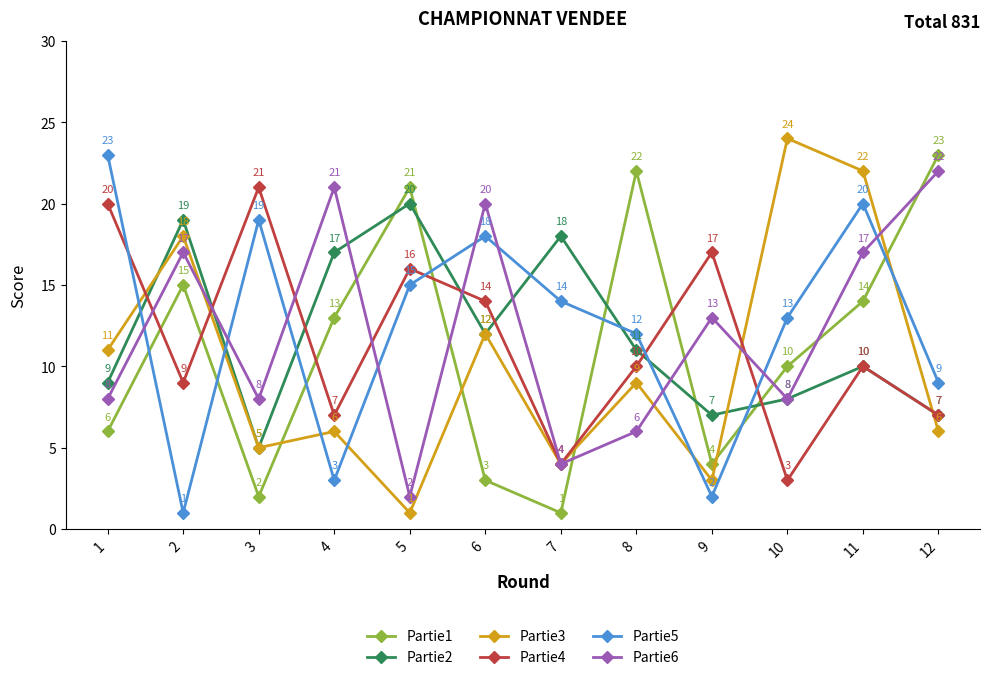

What is the difference between the highest and lowest values at 11?

12